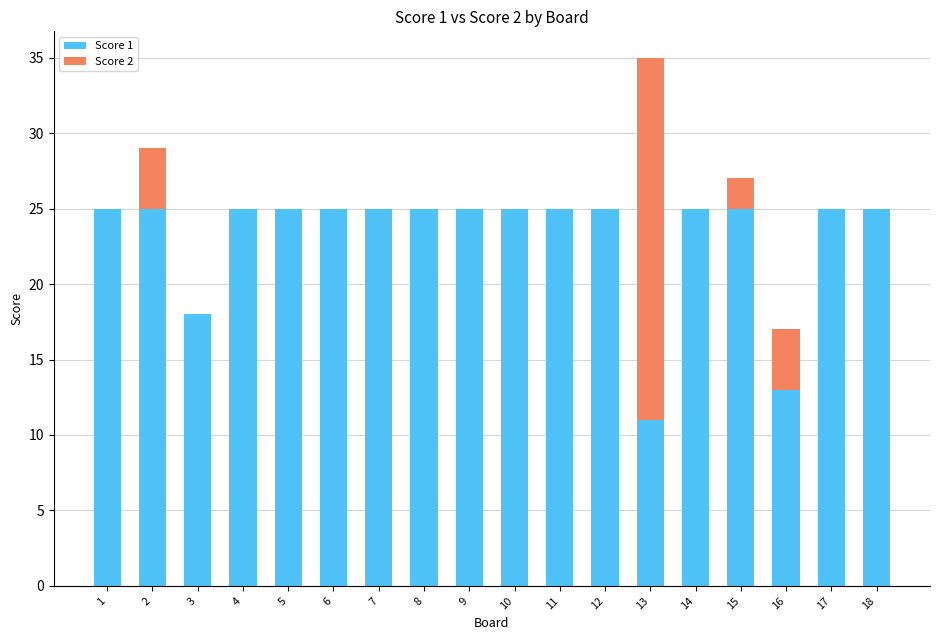

What is the total value across all series at 8?

25